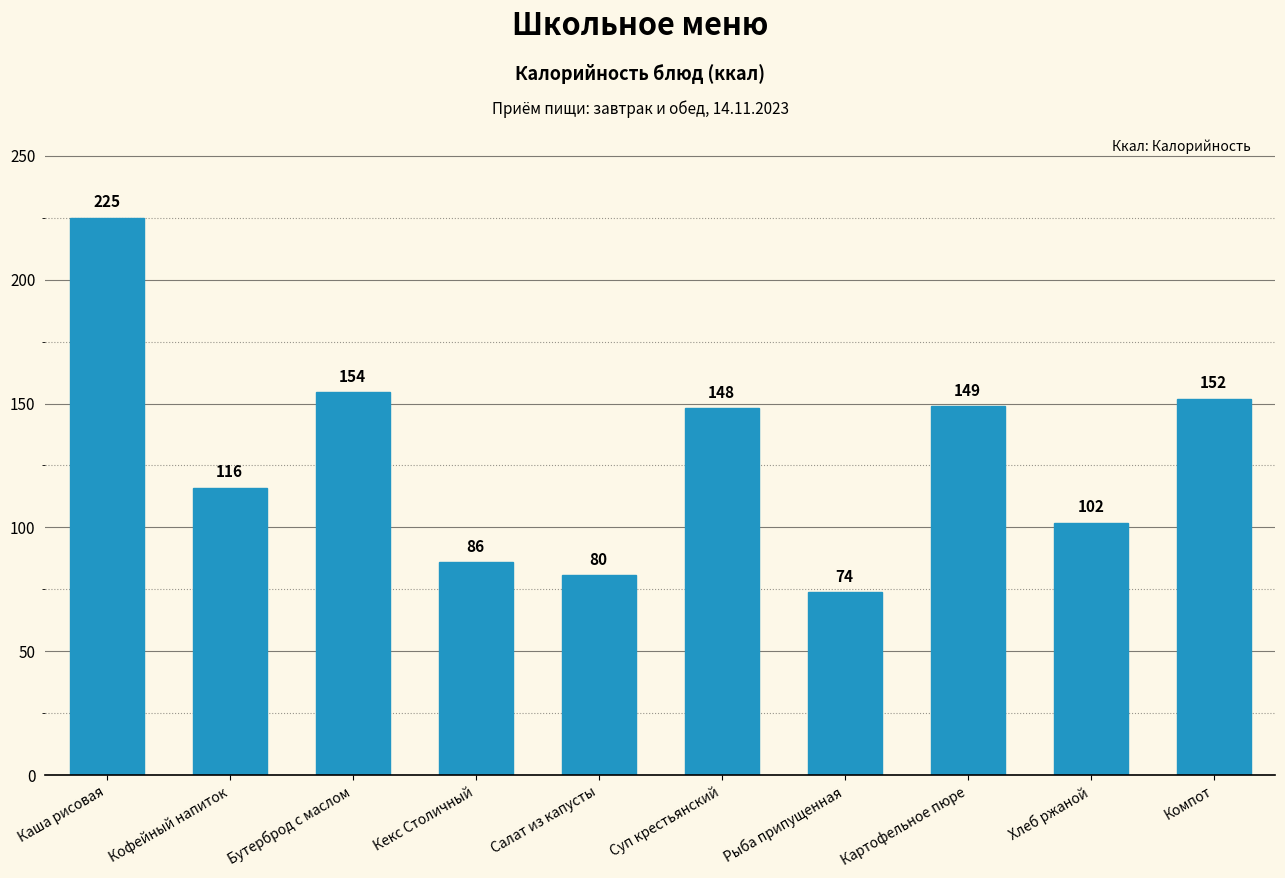

Which has a higher value, Компот or Хлеб ржаной?

Компот